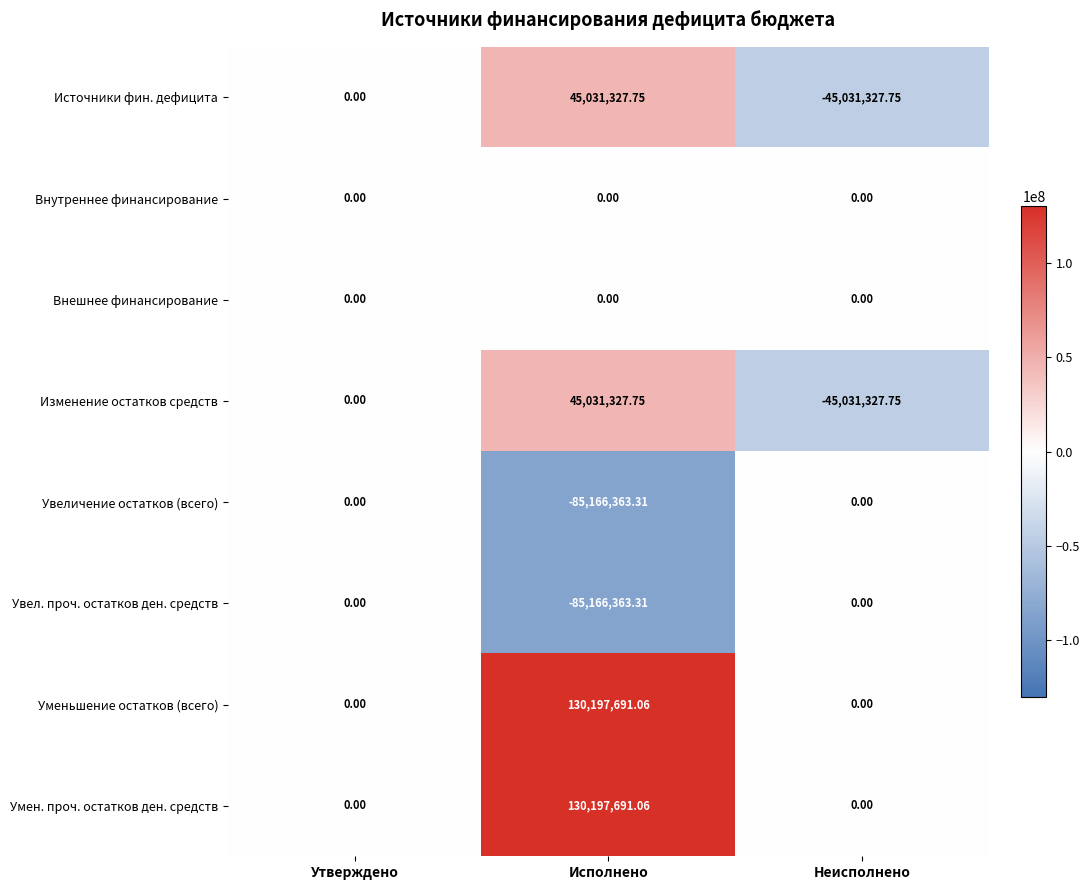

Is the value of Источники фин. дефицита at Утверждено greater than the value of Изменение остатков средств at Неисполнено?

Yes